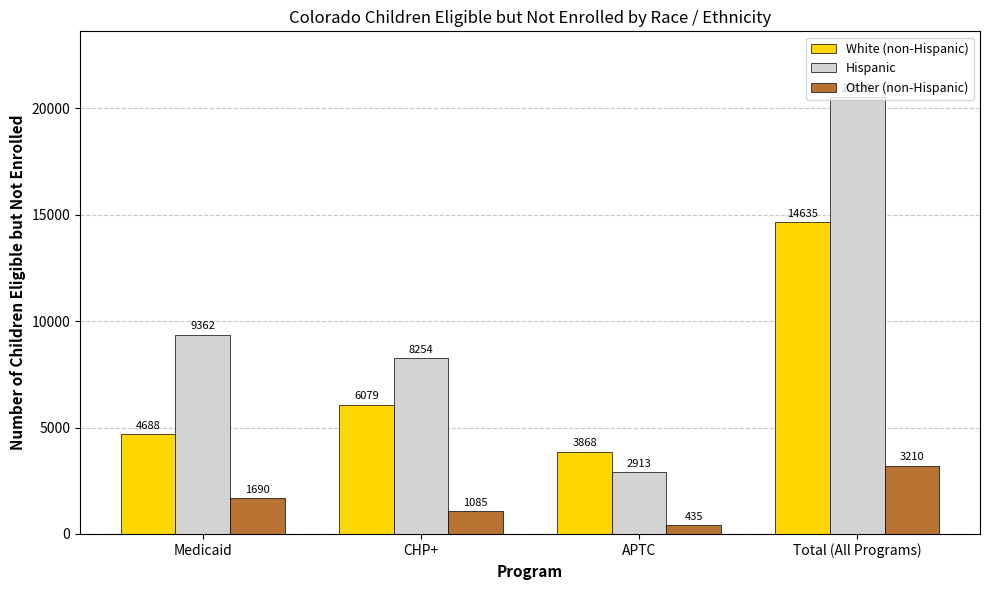

What position from the right is APTC?

2